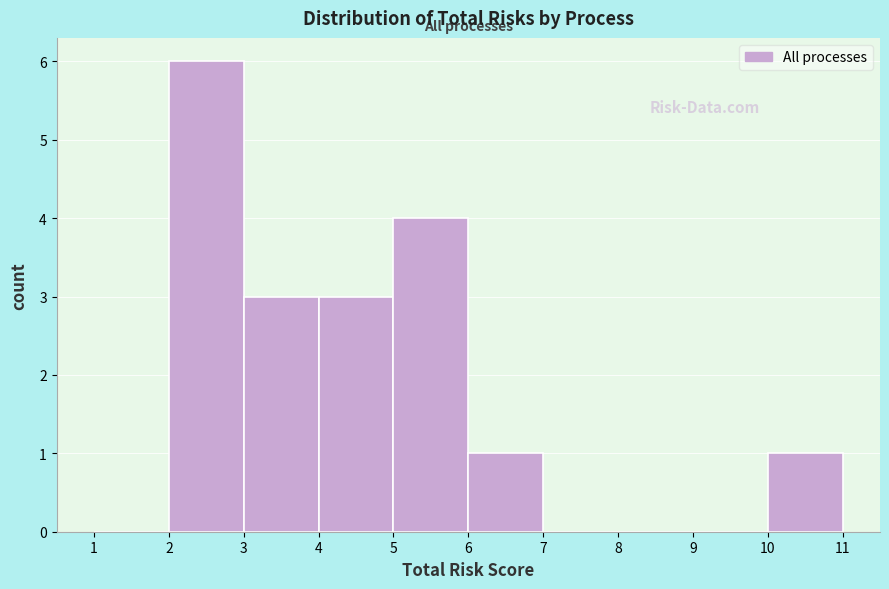

Over which range of the x-axis is the bar tallest?

2 to 3